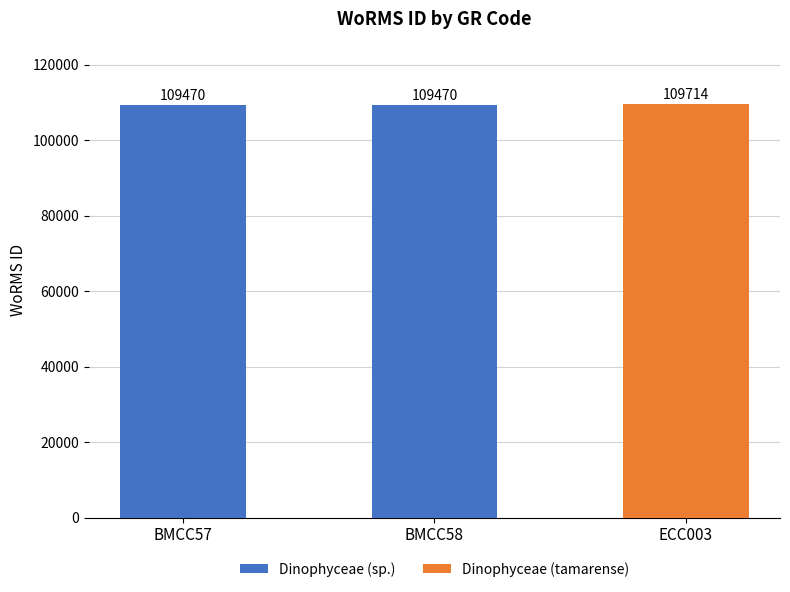

What is the label of the 2nd bar from the left?

BMCC58